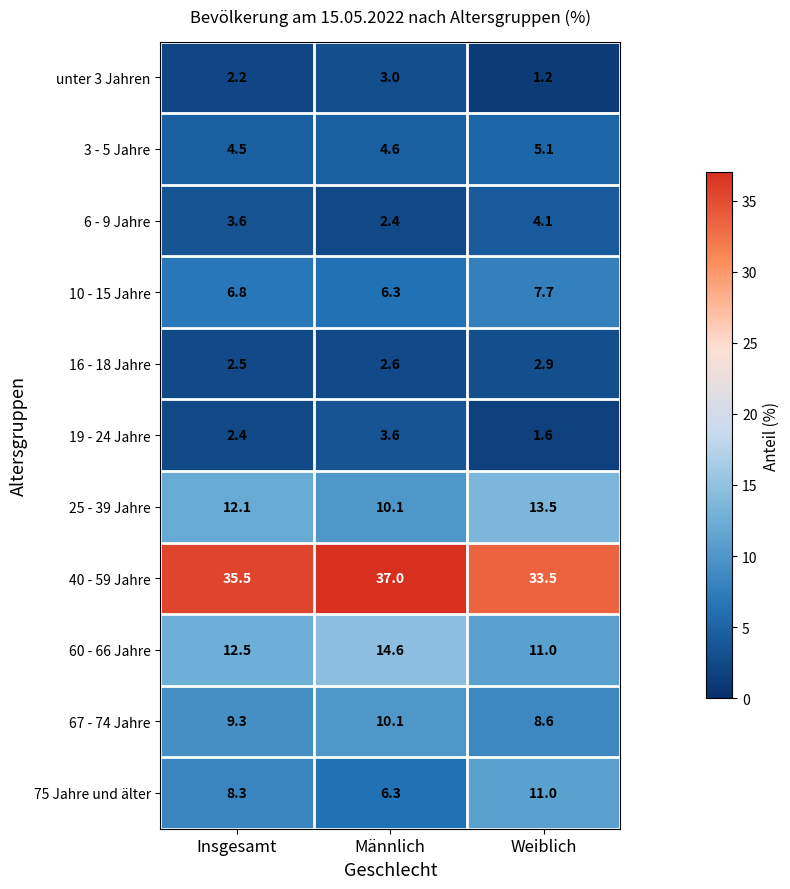

At which label does 60 - 66 Jahre first exceed 12?

Insgesamt